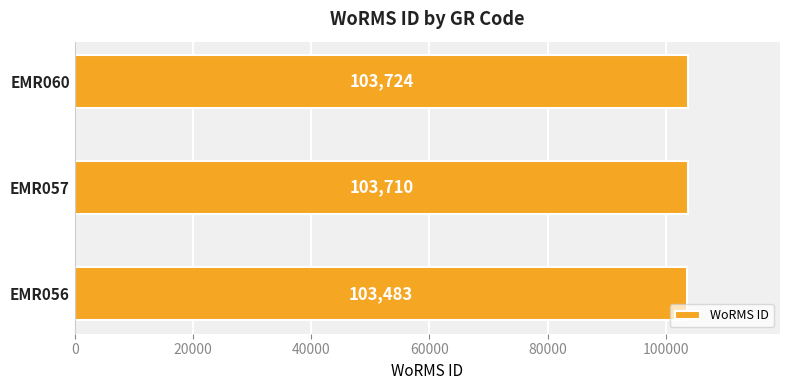

What is the average value?

103639